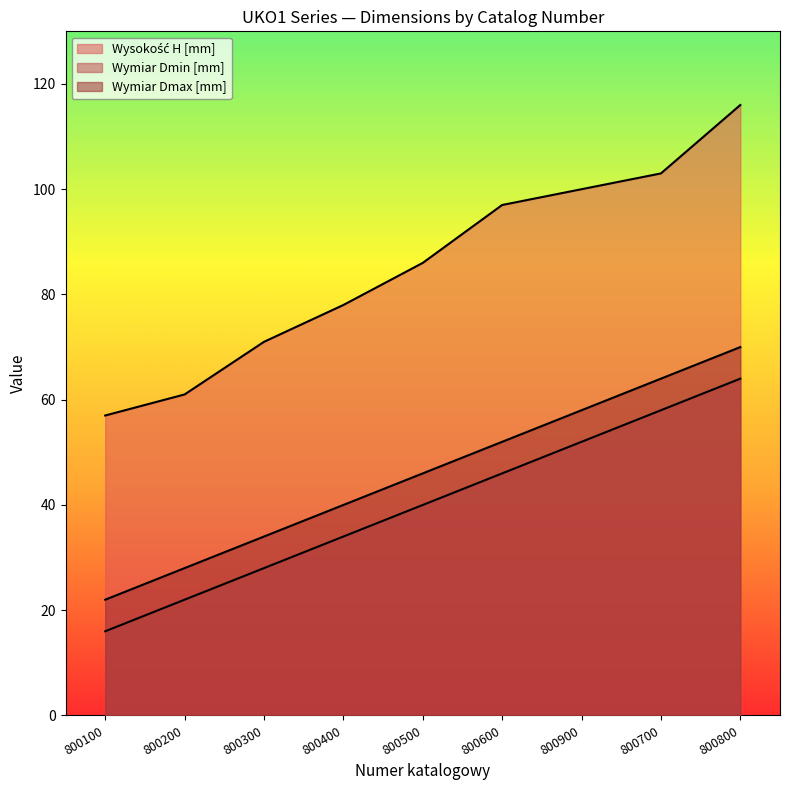

What is the sum of all Wysokość H [mm] values?

769